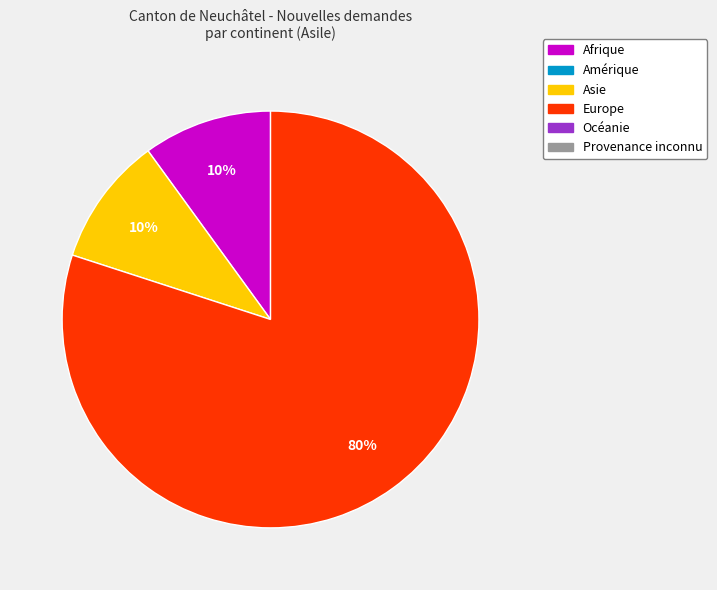

Is there a majority slice in this chart?

Yes